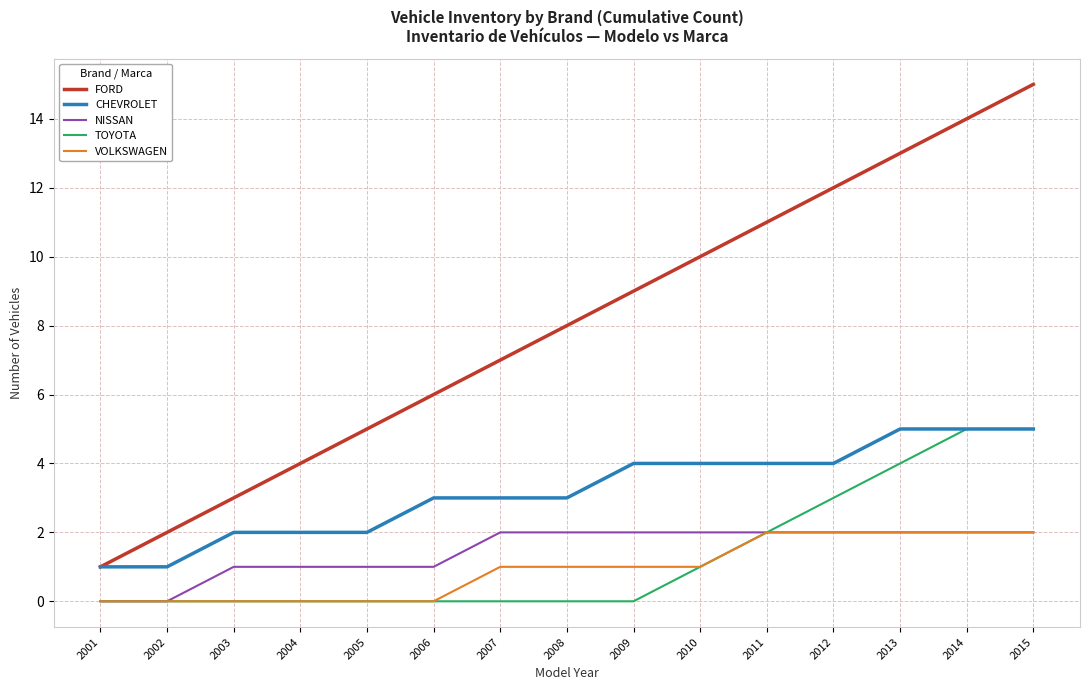

True or false: CHEVROLET and NISSAN intersect in this chart.

False